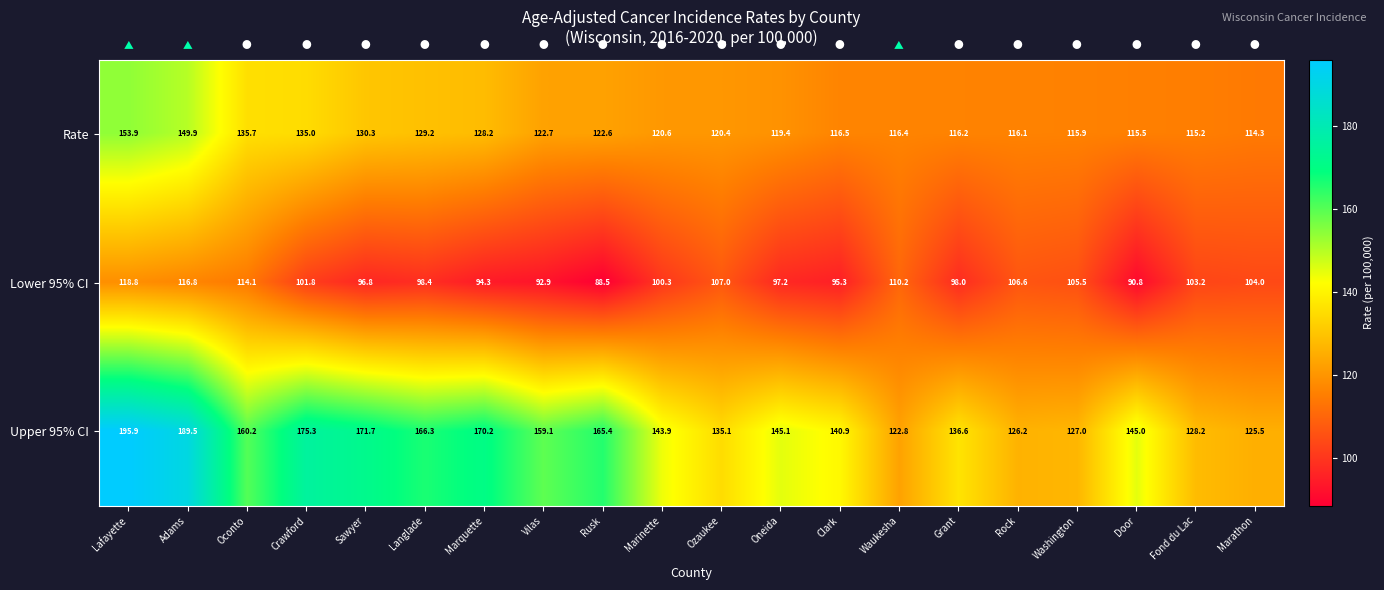

What is the average value of the Upper 95% CI series?

151.5